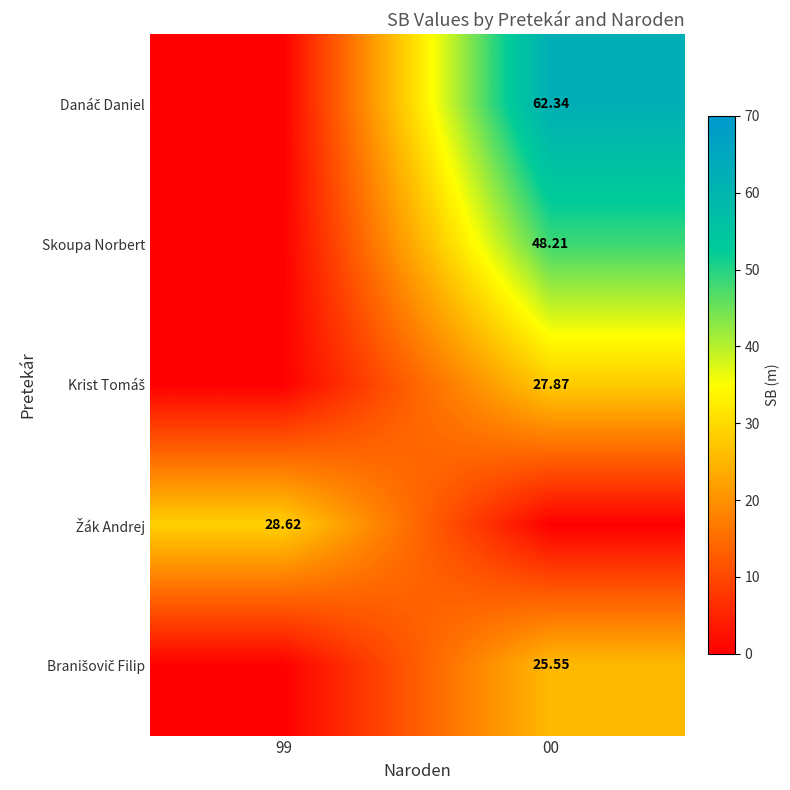

True or false: Žák Andrej has a value of 28.6 at 99.

True